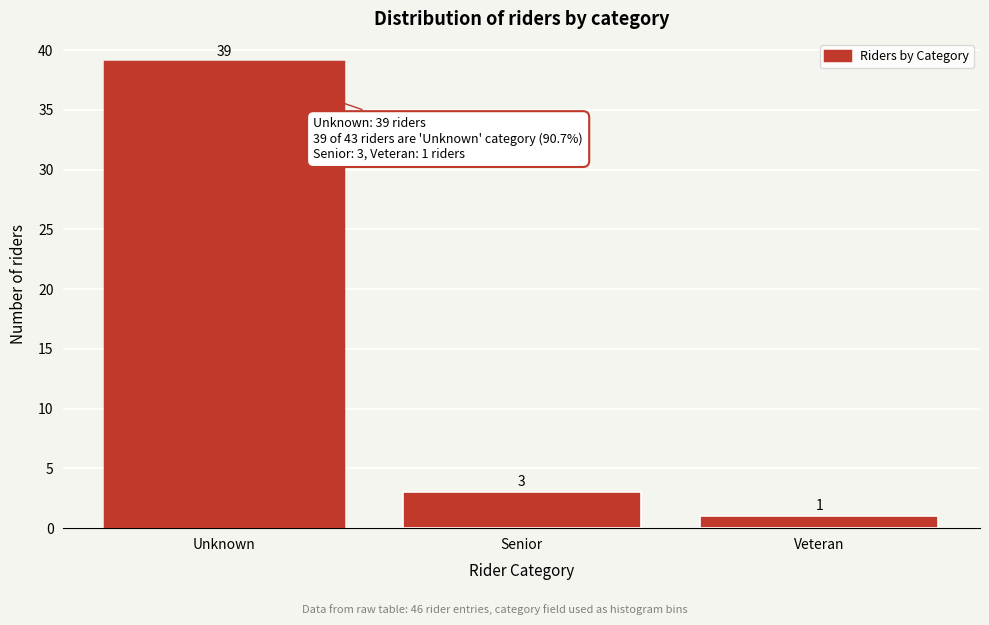

Reading right to left, what are all the values shown in this chart?

1	3	39